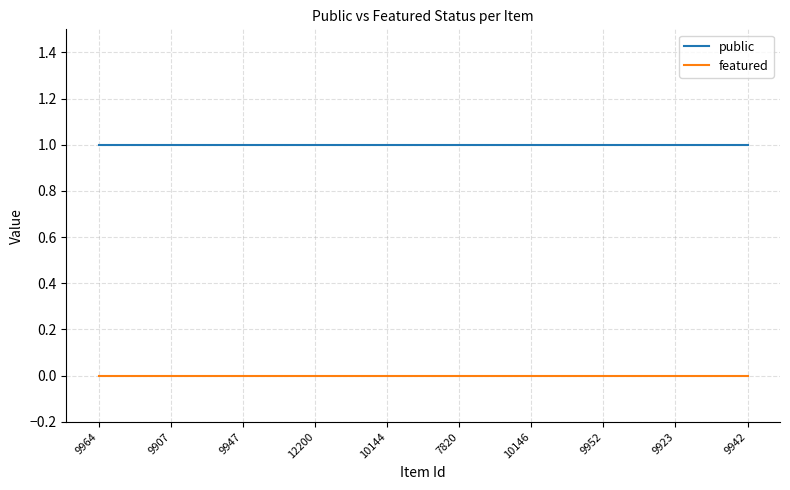

Which series has the largest total across all categories?

public